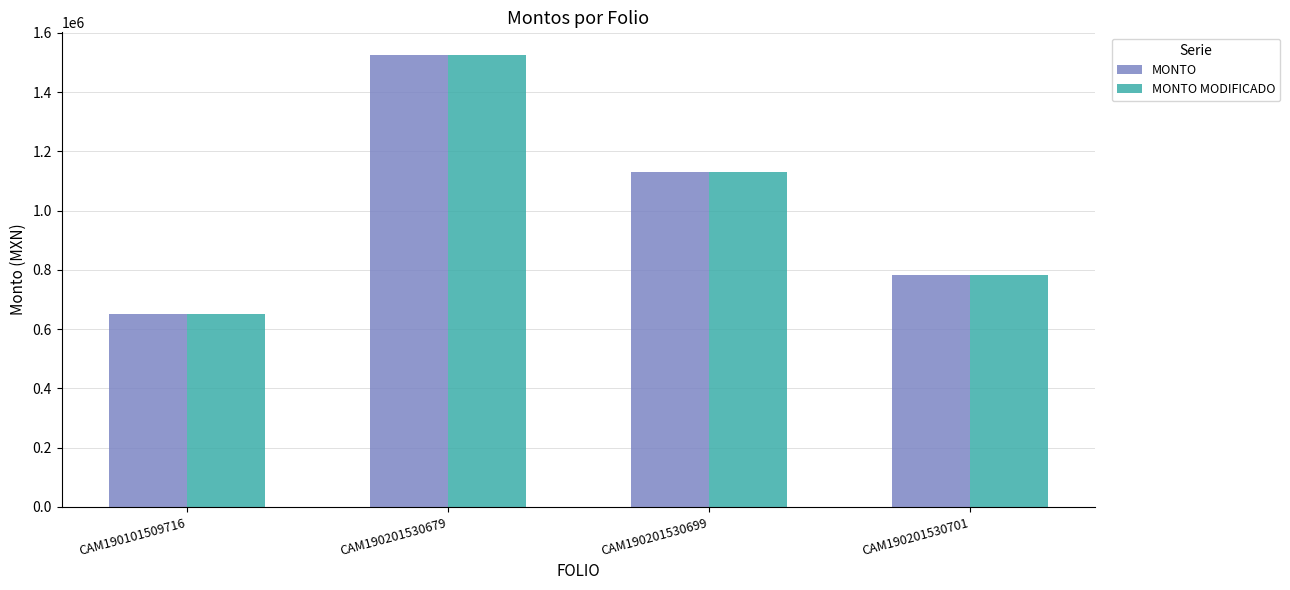

Which category has the lowest value across all series?

CAM190101509716